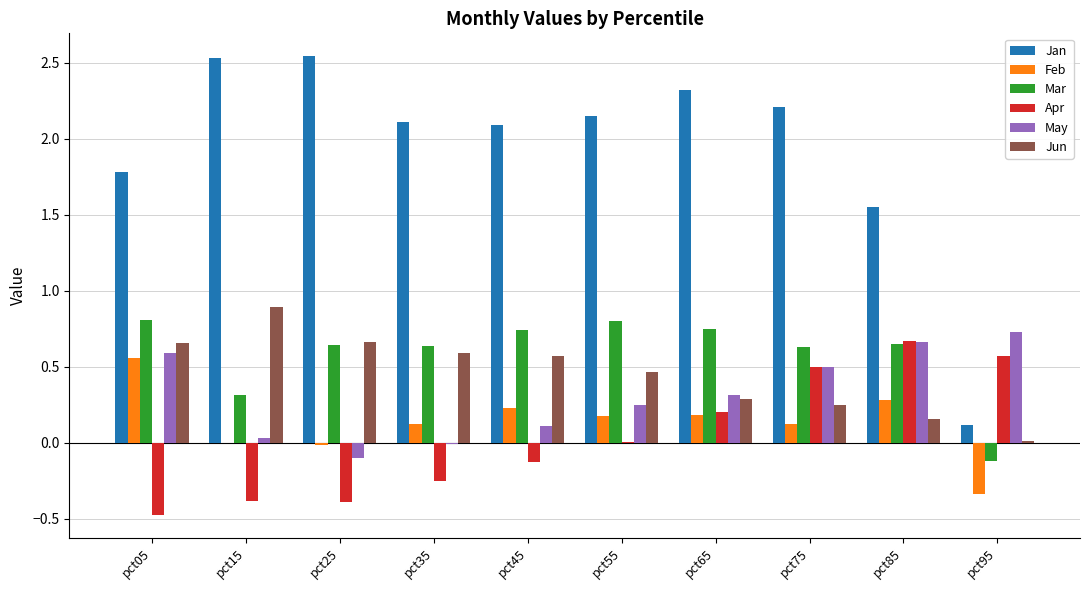

At how many categories does at least one series exceed 0?

10